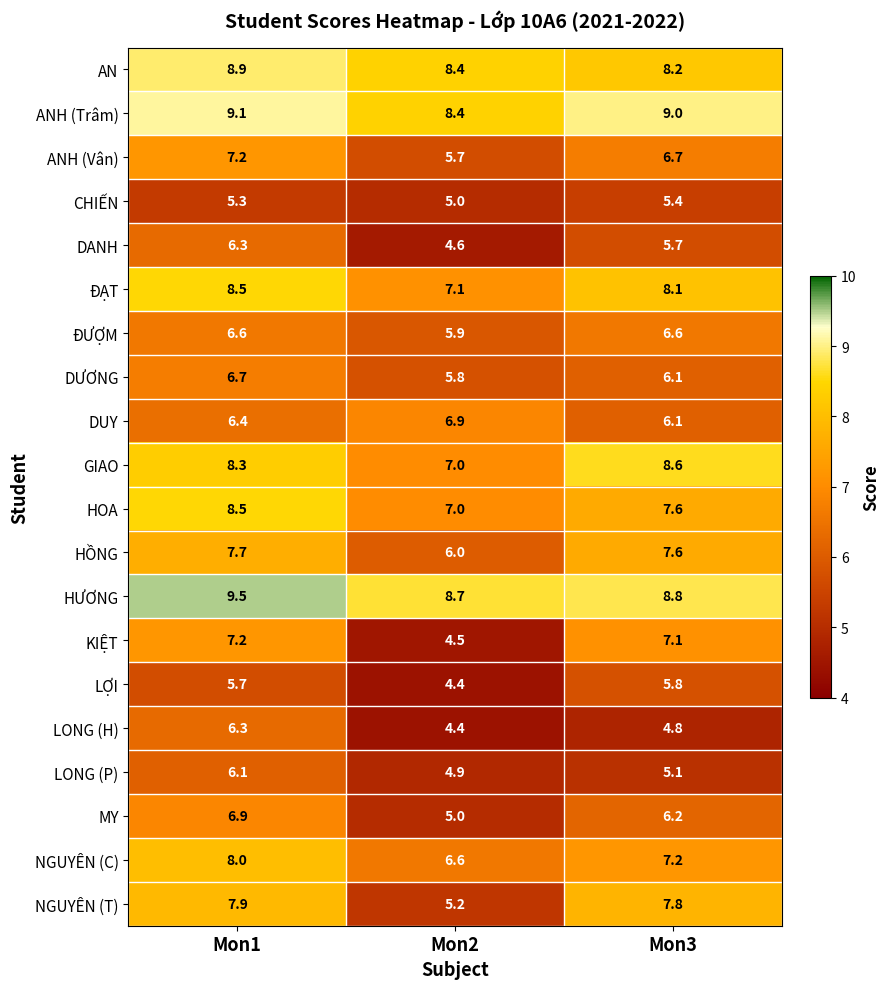

True or false: ĐƯỢM has a value of 9.1 at Mon3.

False